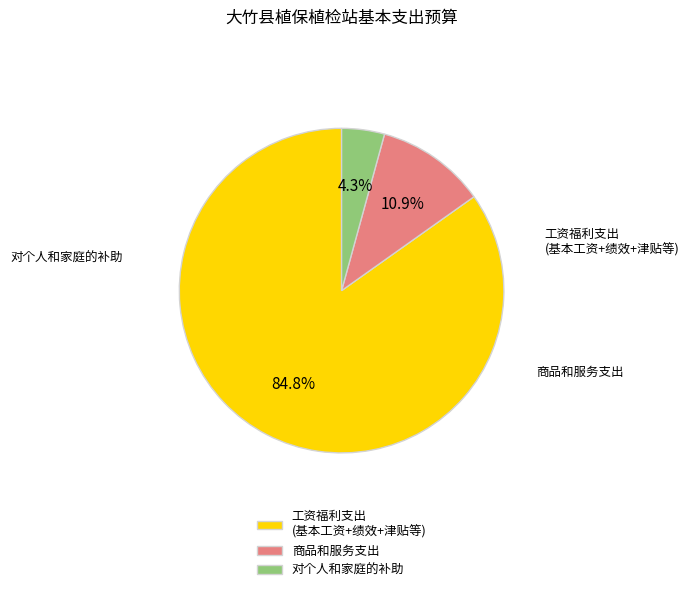

Combined, do 商品和服务支出 and 工资福利支出 (基本工资+绩效+津贴等) account for over 50%?

Yes